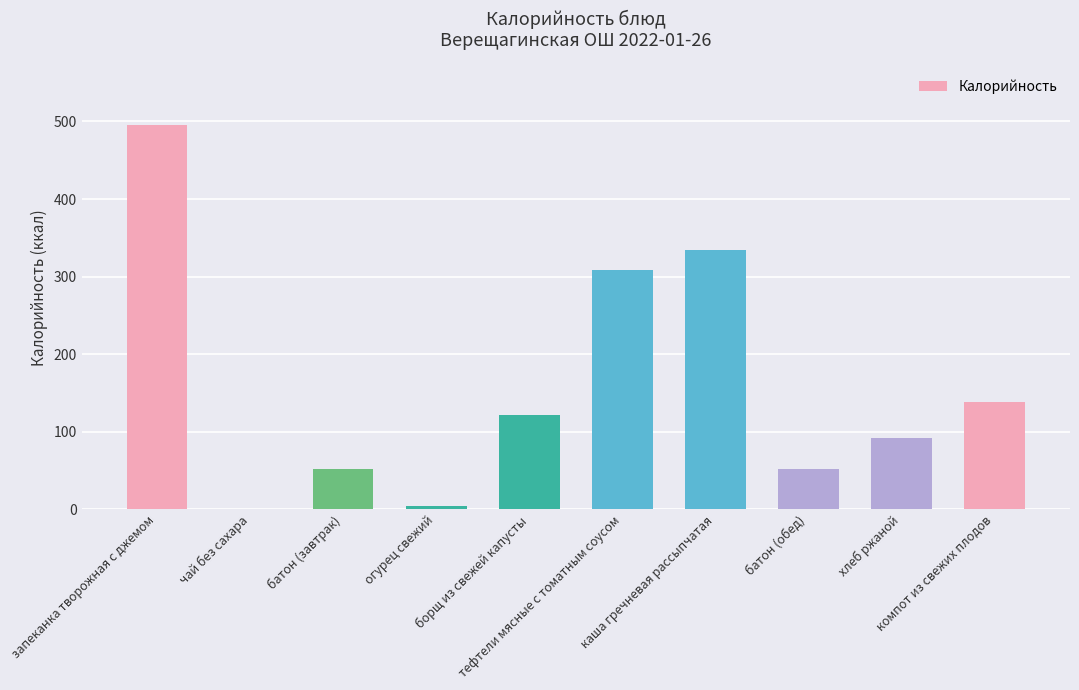

What is the sum of the values at компот из свежих плодов and батон (обед)?

190.0